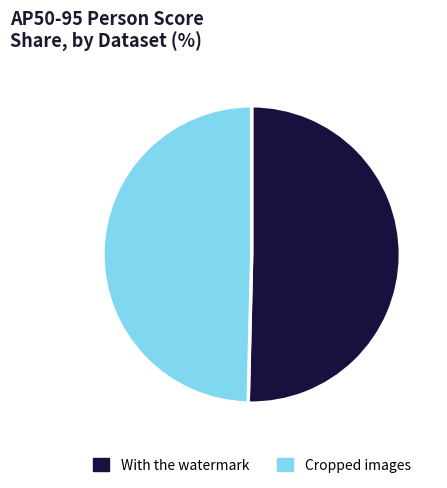

Which has a higher value, Cropped images or With the watermark?

With the watermark